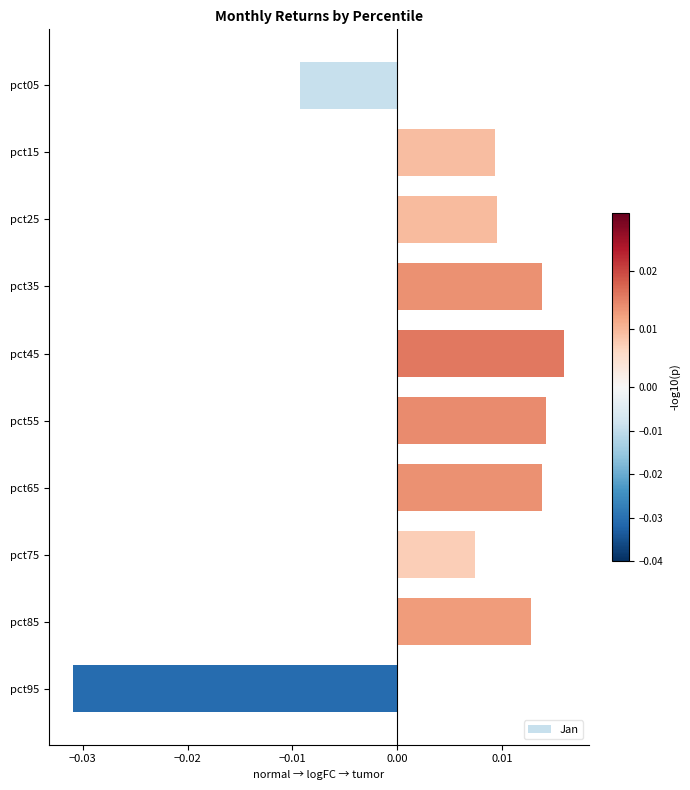

How many values exceed 0?

8